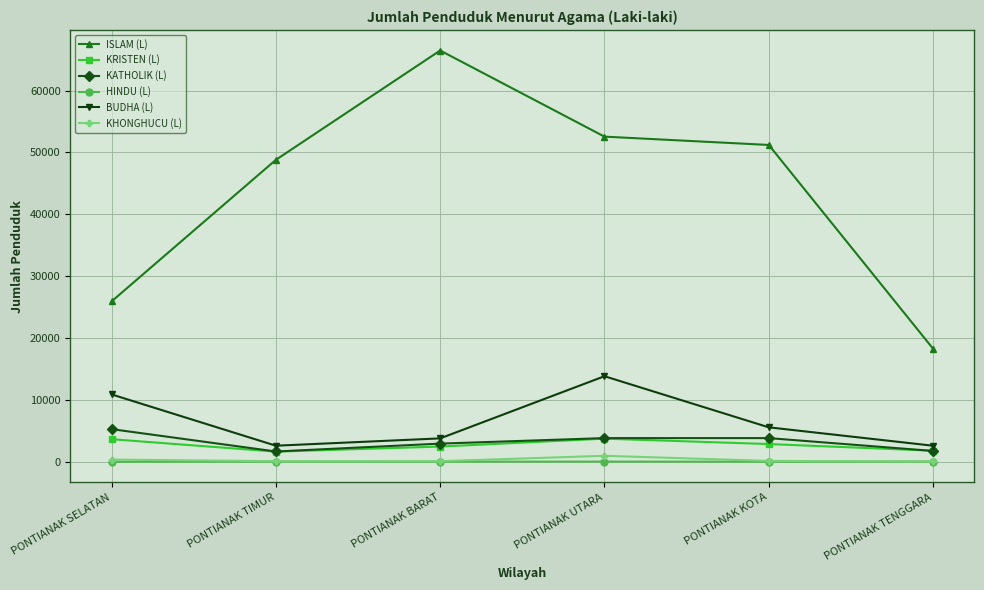

What is the average value of the KATHOLIK (L) series?

3216